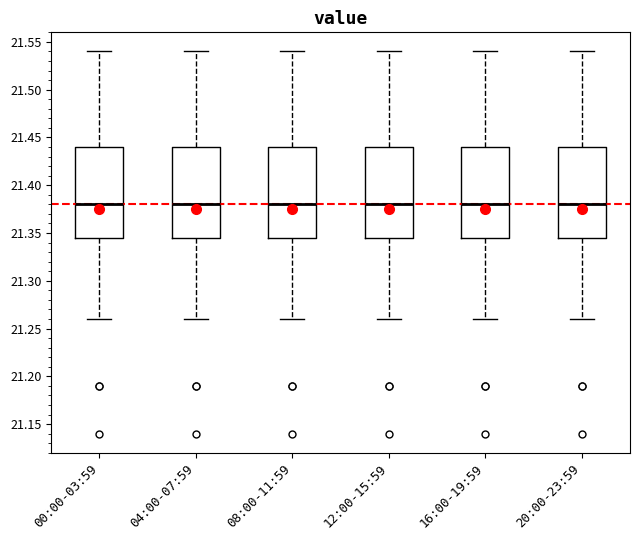

Reading left to right, transcribe this box plot: for each box, give where its median line is, the range the box spans, and where its two whiskers end, as read against the y-axis. The values are not printed on the chart, so give them approximately, as read against the axis.

00:00-03:59: median 21.380, box 21.345 to 21.440, whiskers 21.260 to 21.540
04:00-07:59: median 21.380, box 21.345 to 21.440, whiskers 21.260 to 21.540
08:00-11:59: median 21.380, box 21.345 to 21.440, whiskers 21.260 to 21.540
12:00-15:59: median 21.380, box 21.345 to 21.440, whiskers 21.260 to 21.540
16:00-19:59: median 21.380, box 21.345 to 21.440, whiskers 21.260 to 21.540
20:00-23:59: median 21.380, box 21.345 to 21.440, whiskers 21.260 to 21.540